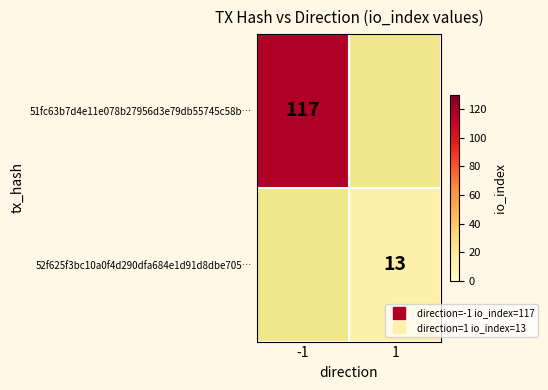

True or false: 52f625f3bc10a0f4d290dfa684e1d91d8dbe705… has a value of 20.3 at 1.

False